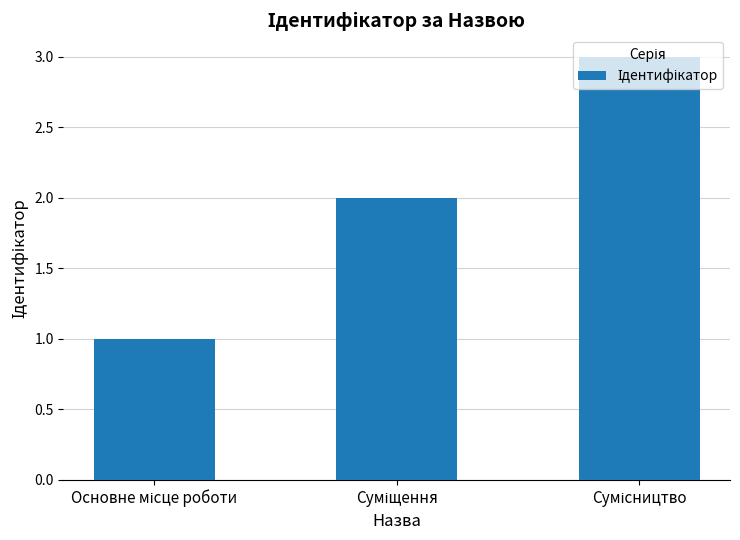

Reading right to left, list all the values displayed in this chart.

3	2	1